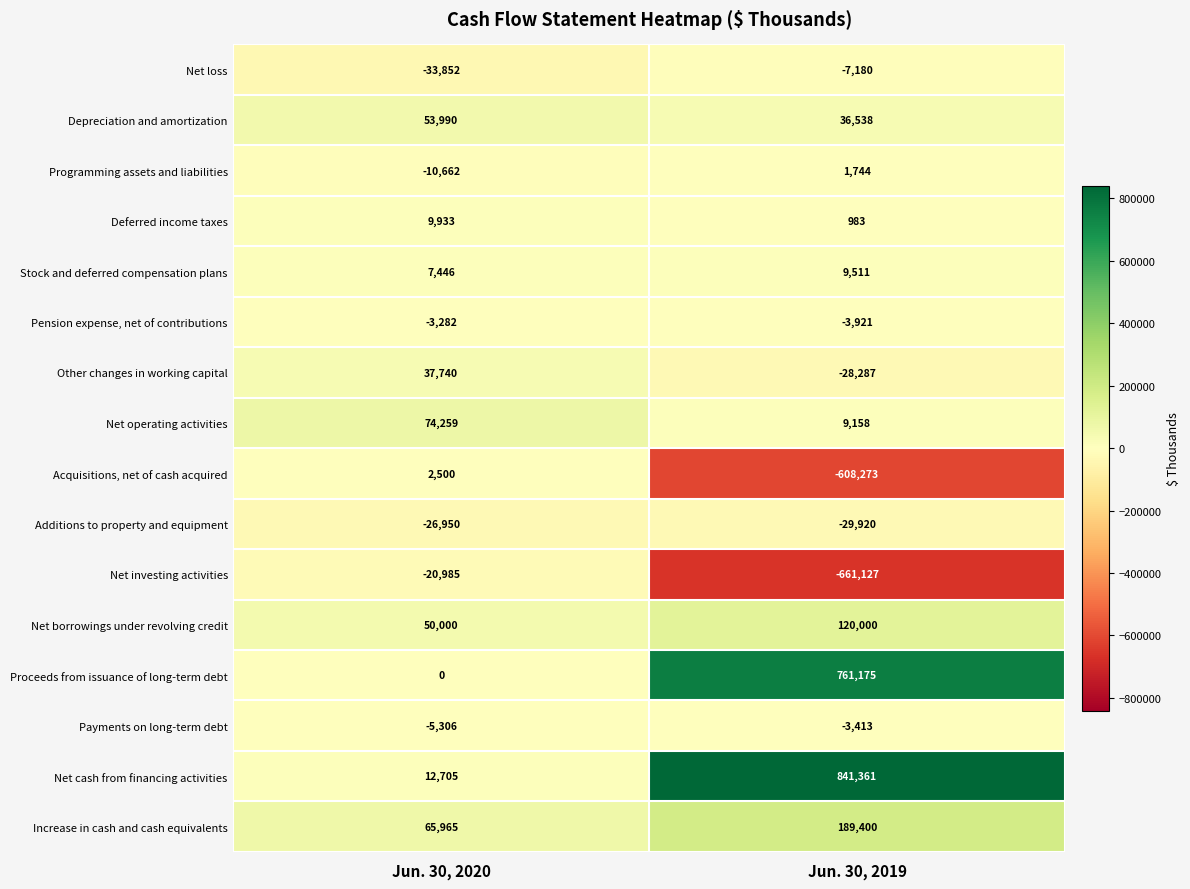

What is the sum of the Other changes in working capital values at Jun. 30, 2019 and Jun. 30, 2020?

9453